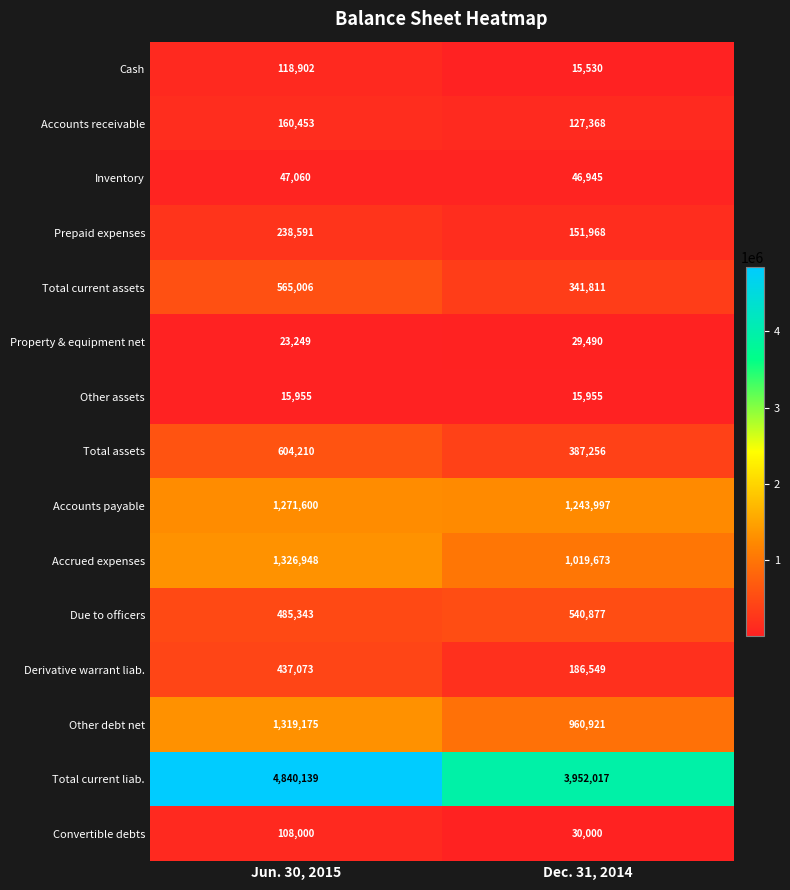

What is the difference between the Cash values at Jun. 30, 2015 and Dec. 31, 2014?

103372